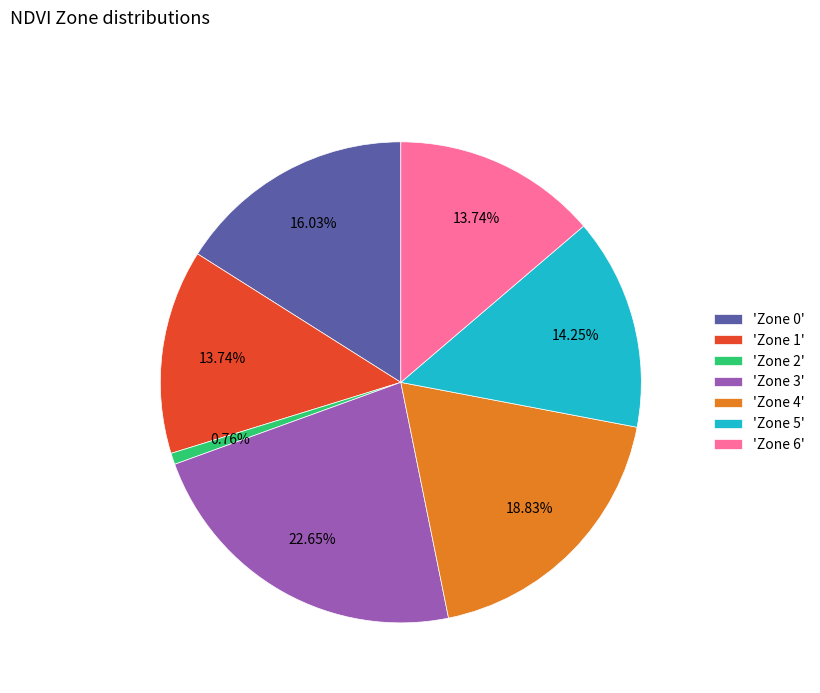

What is the largest slice in the pie chart?

'Zone 3'